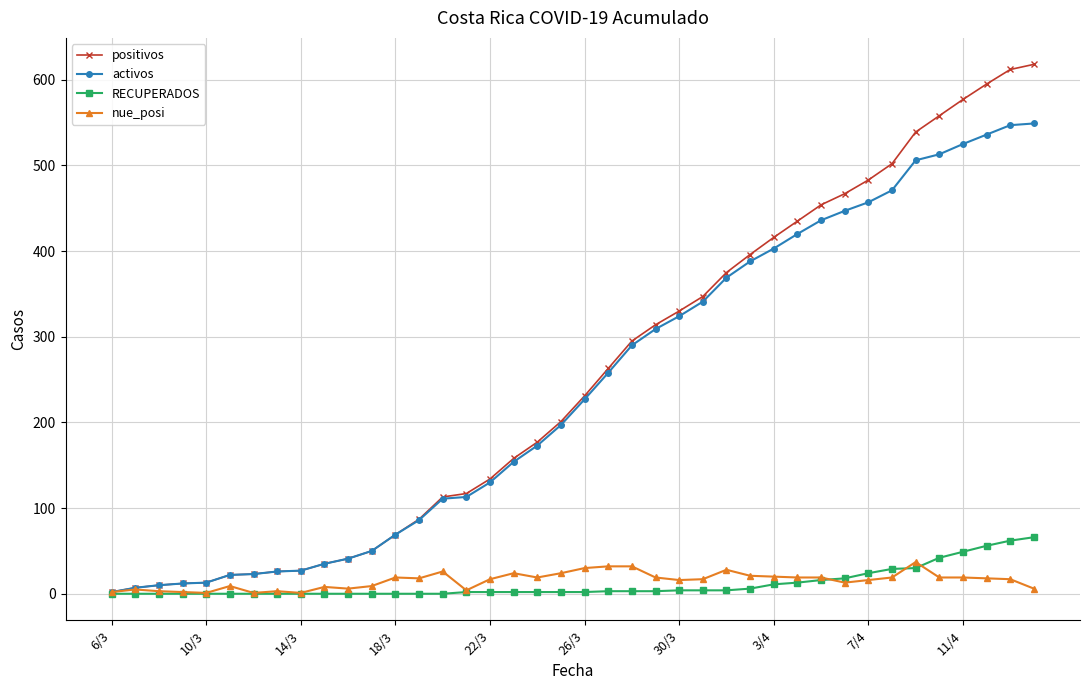

What is the maximum value shown in the chart?

618